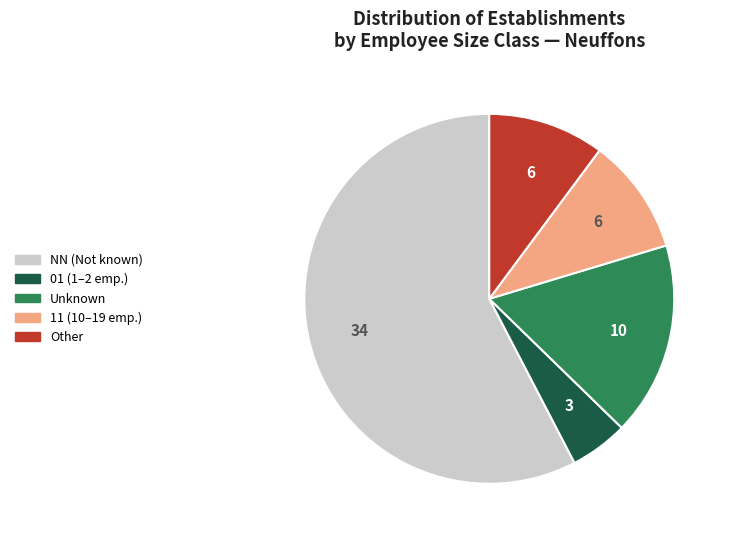

Does any single category account for the majority?

Yes